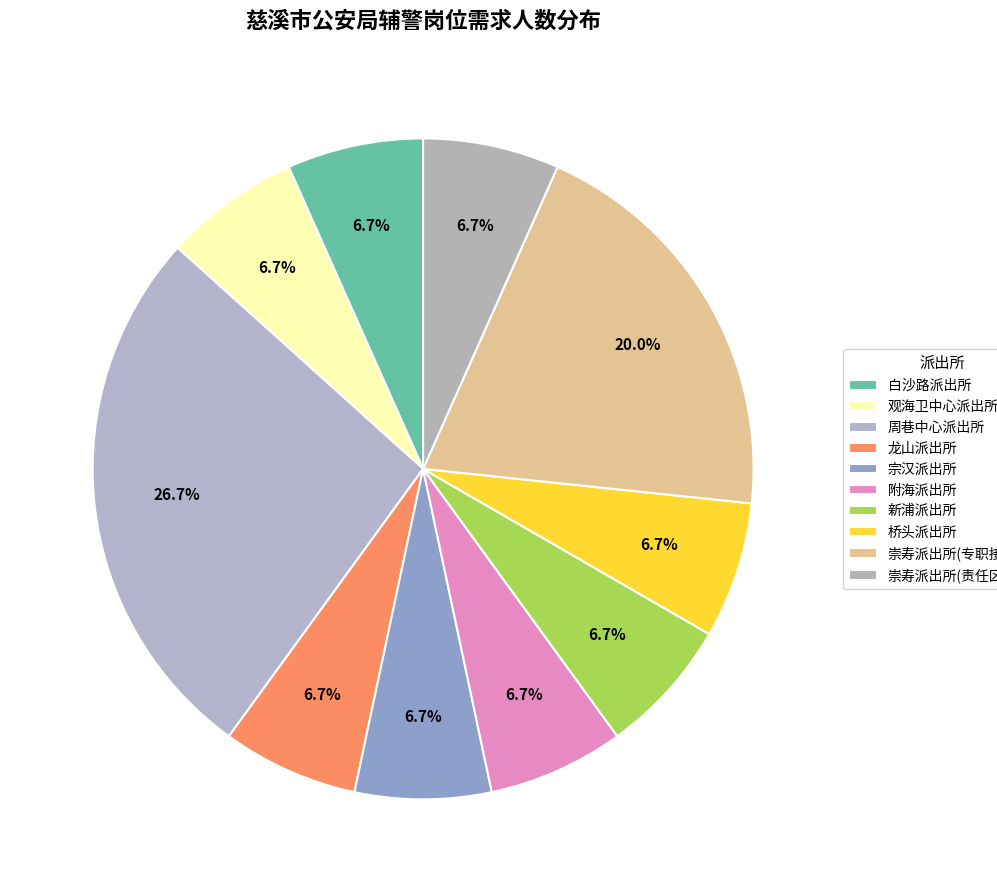

How many slices are in this pie chart?

10